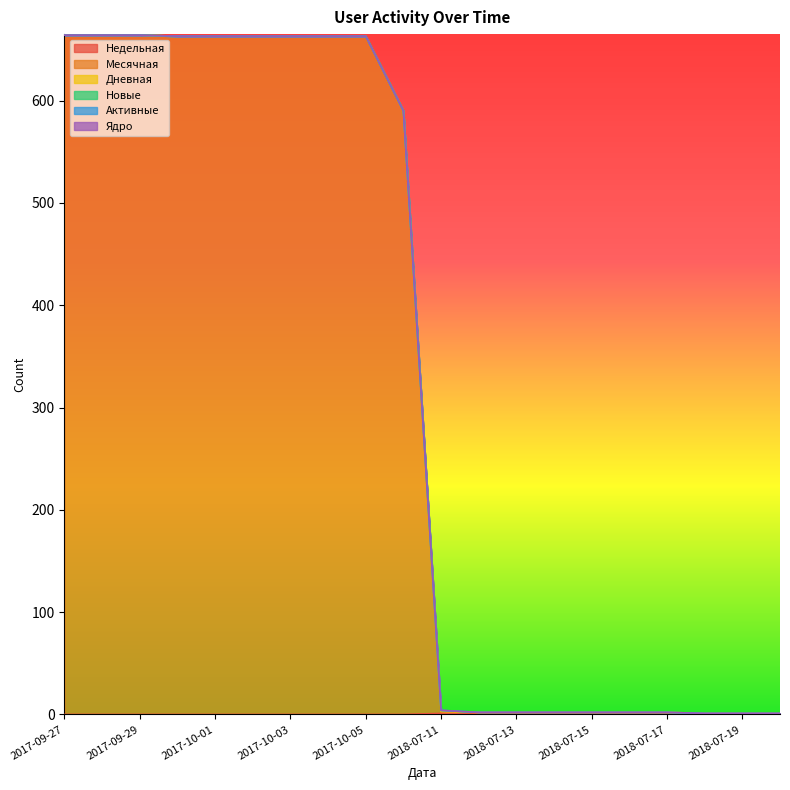

The value of Новые at 2018-07-12 is 0. True or false?

True